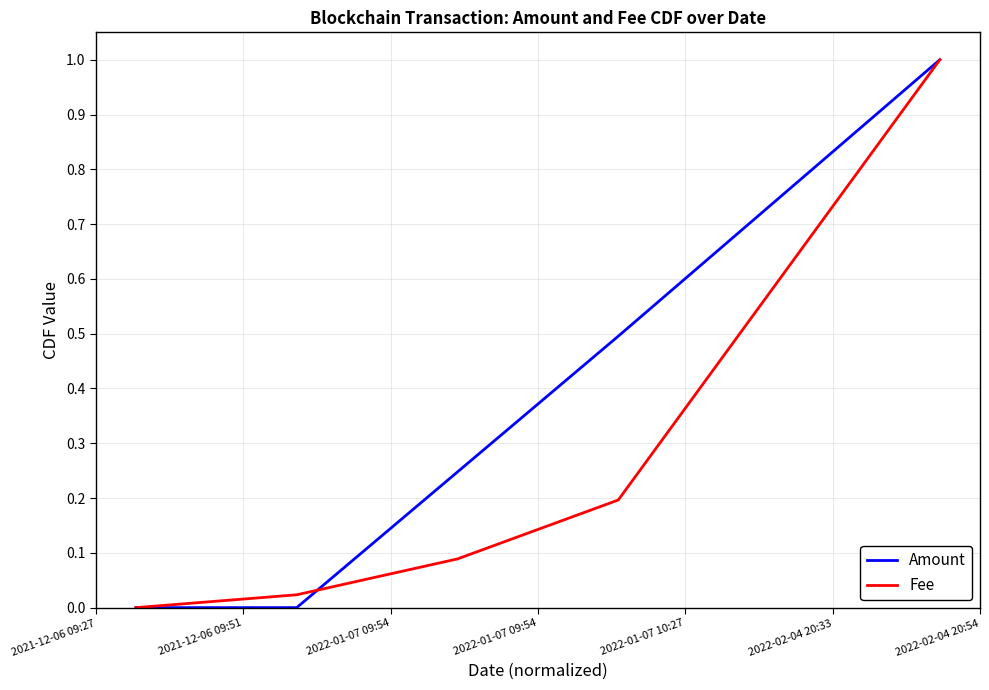

Which series has the largest total across all categories?

Amount